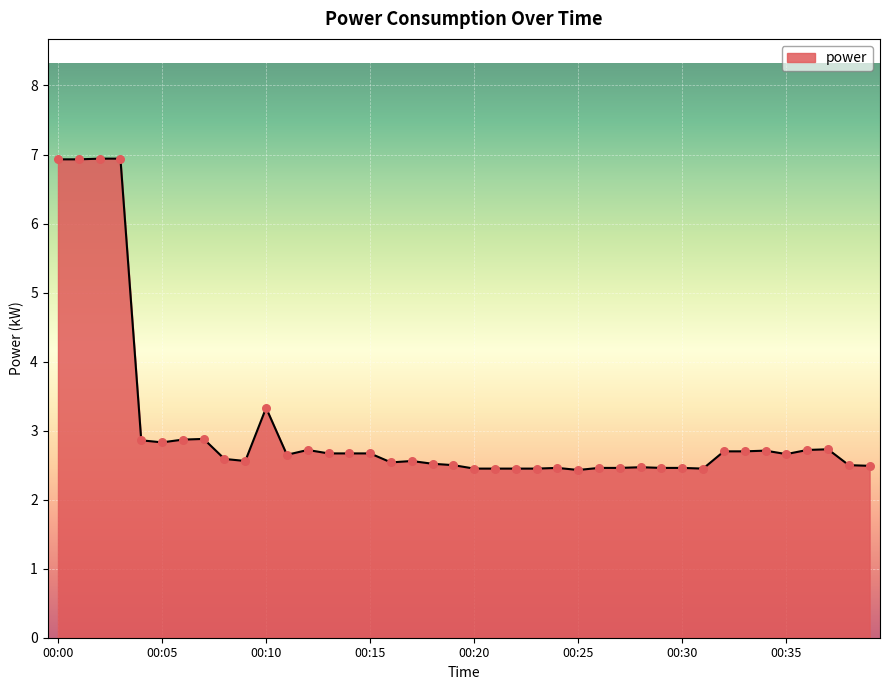

What is the difference between the maximum and minimum values?

4.5